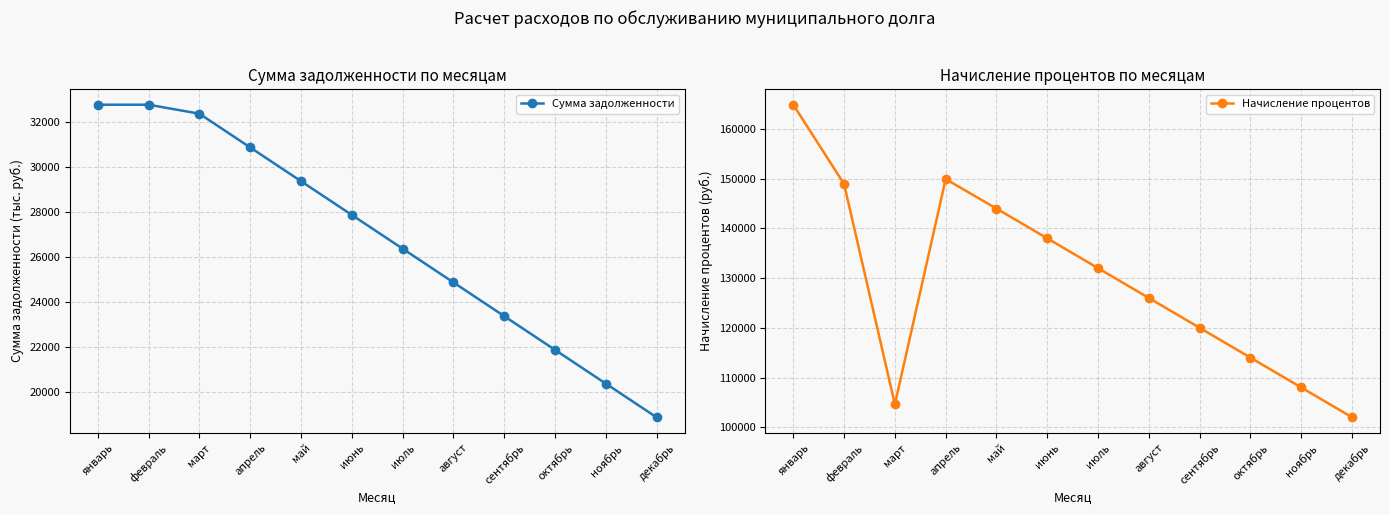

Which category has the lowest value across all series?

декабрь